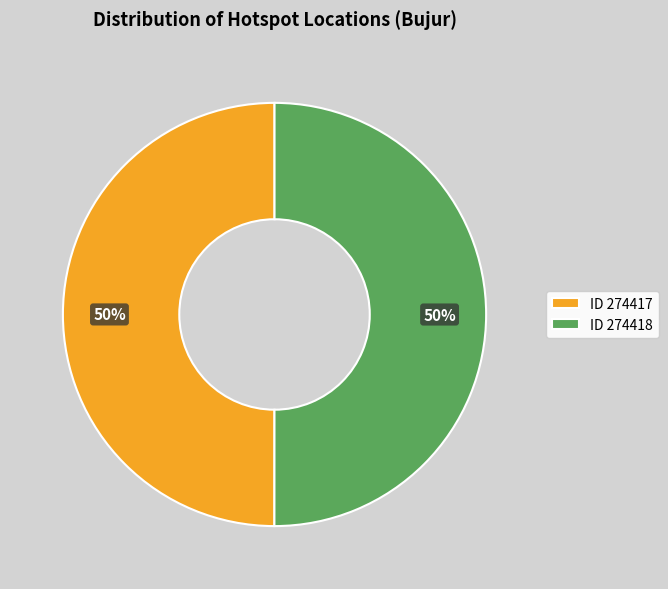

True or false: ID 274418 accounts for 50% of the total.

True